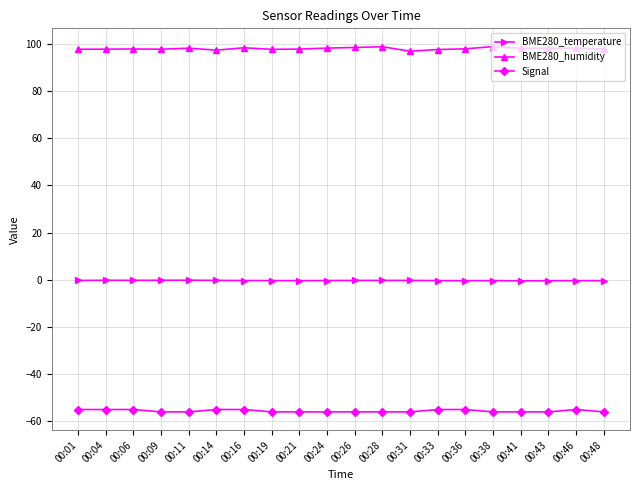

What is the highest value of the Signal series?

-55.0